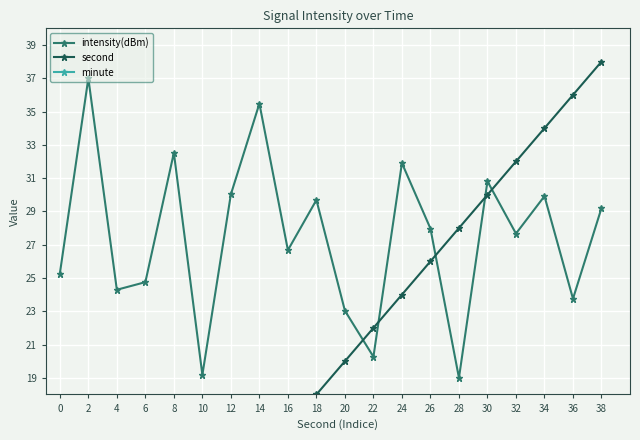

Where does the second series first go above 20?

22